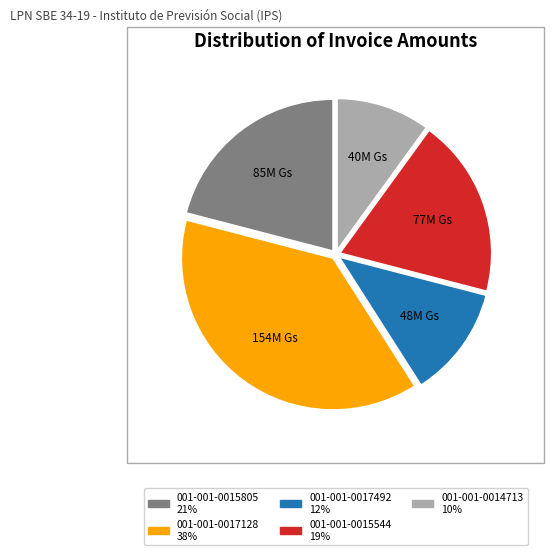

True or false: 001-001-0017492 accounts for 20% of the total.

False